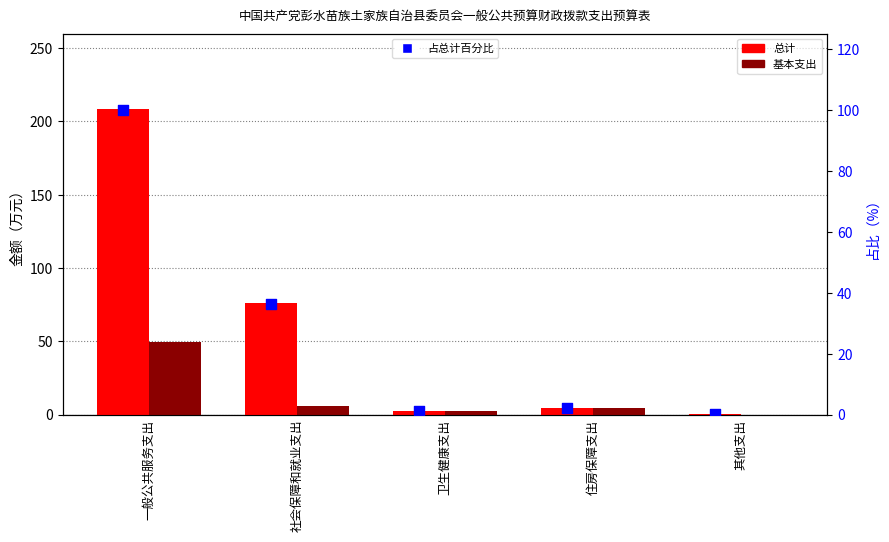

Which series contains the highest Y value?

总计